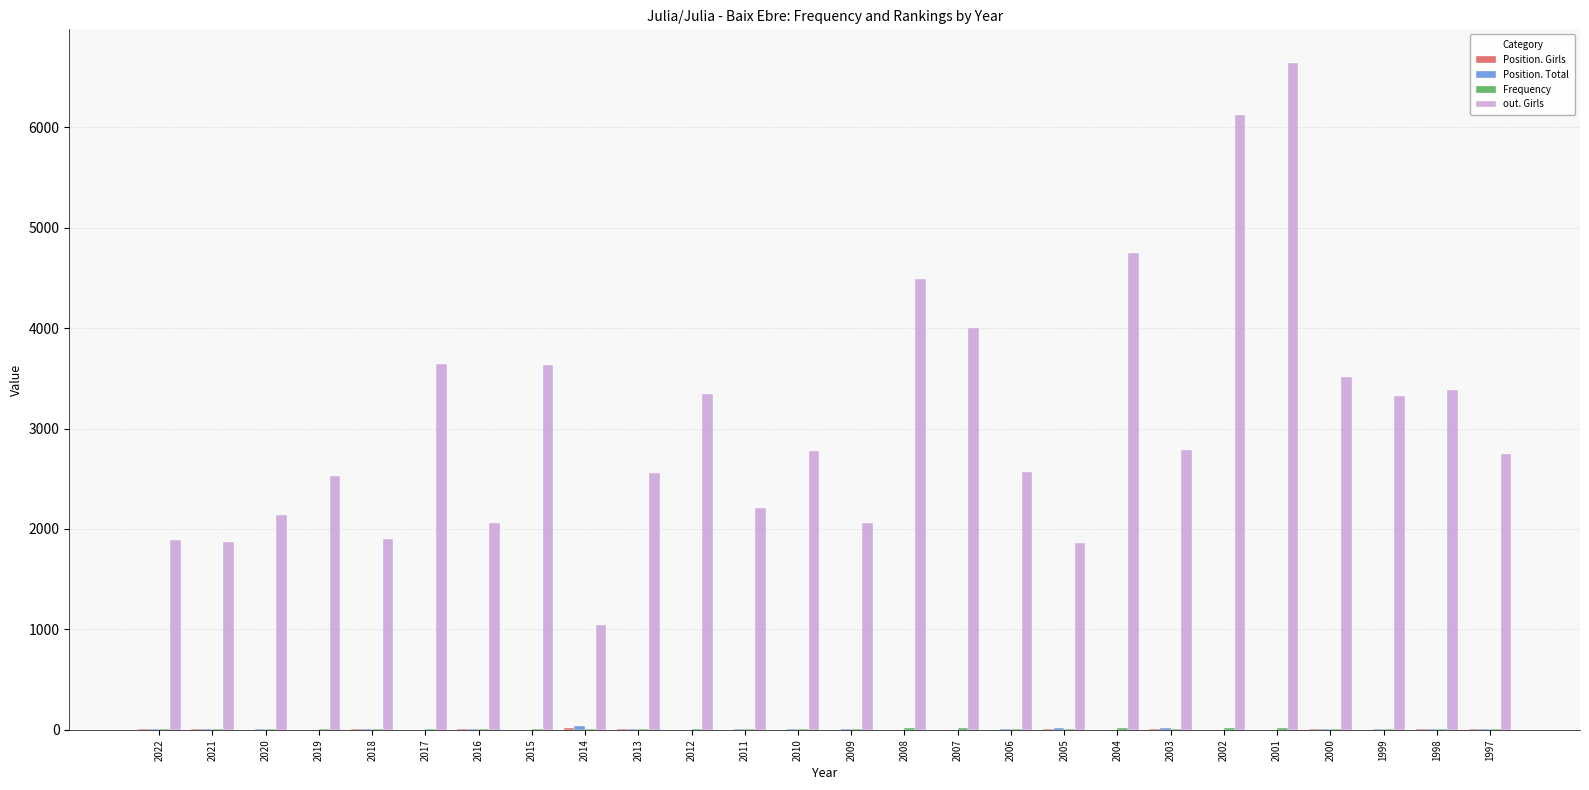

How many categories are shown in the chart?

26